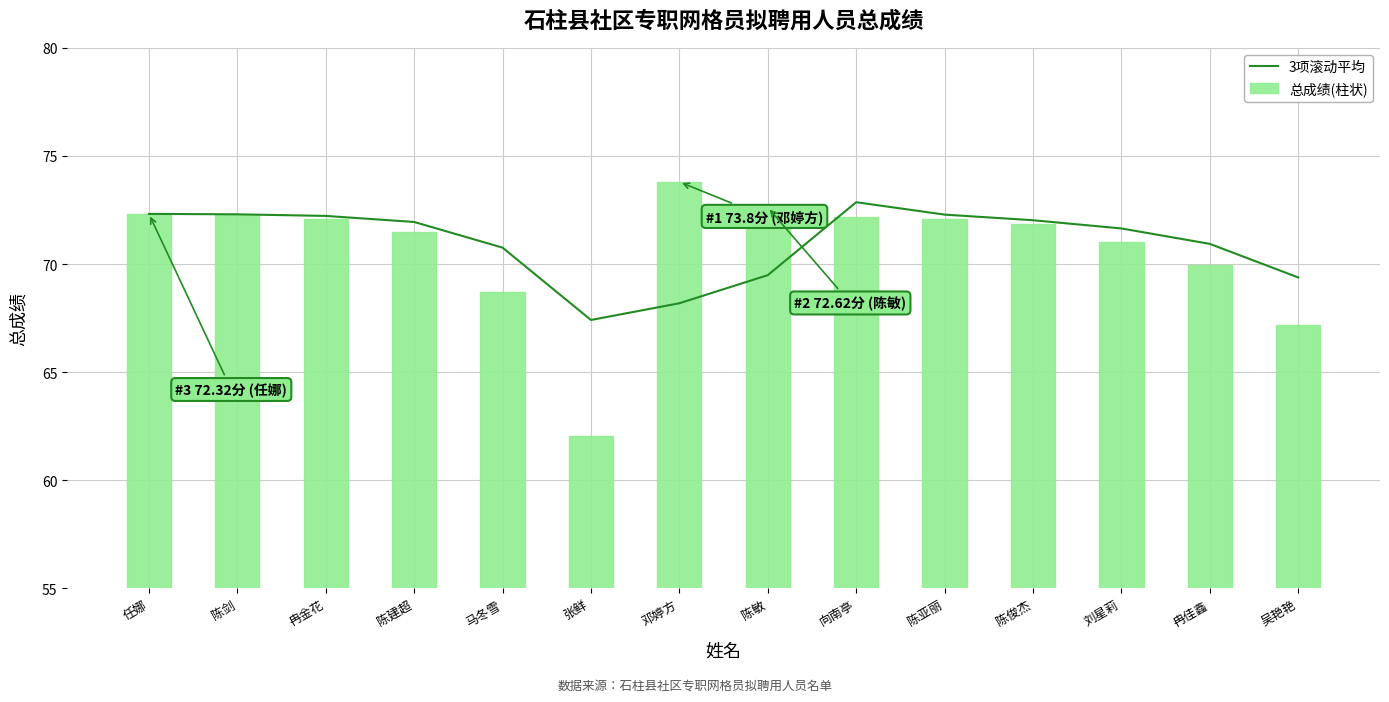

What is the sum of the 总成绩(柱状) values at 张鲜 and 陈亚丽?

134.1